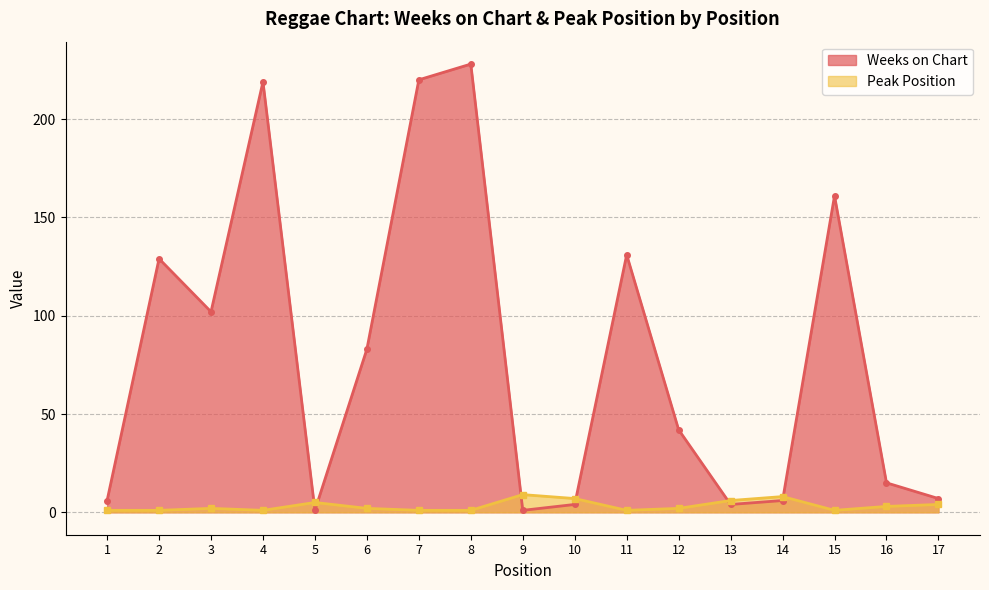

Where is the first local maximum for Weeks on Chart?

2